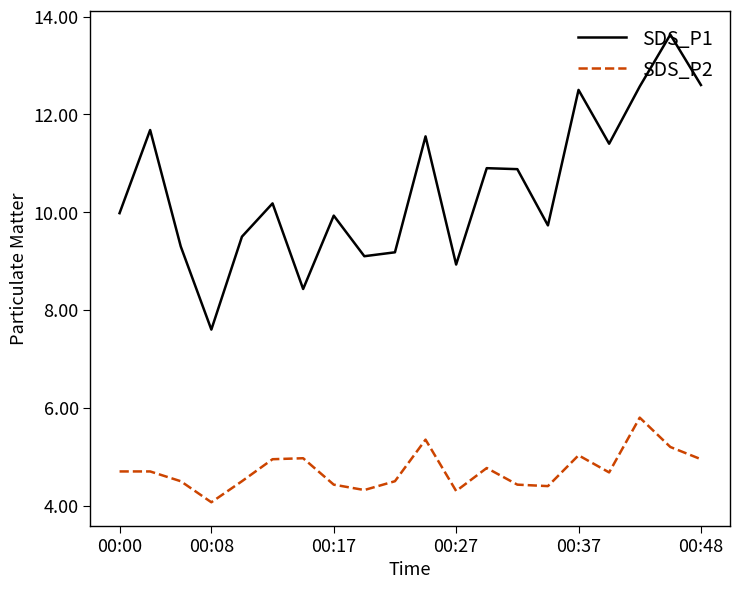

Which series has the largest total across all categories?

SDS_P1